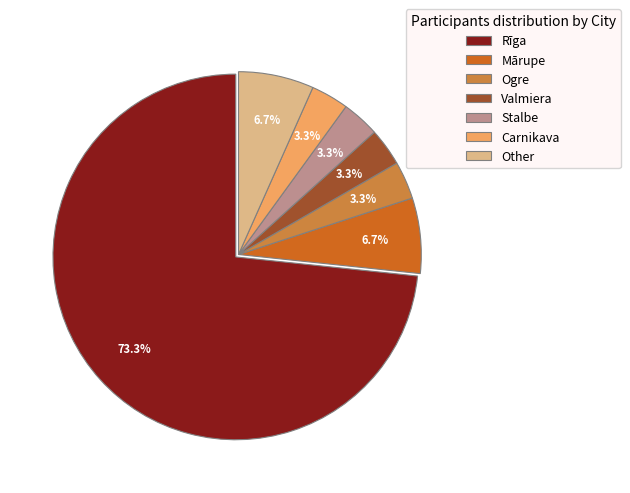

True or false: Stalbe accounts for 3% of the total.

True